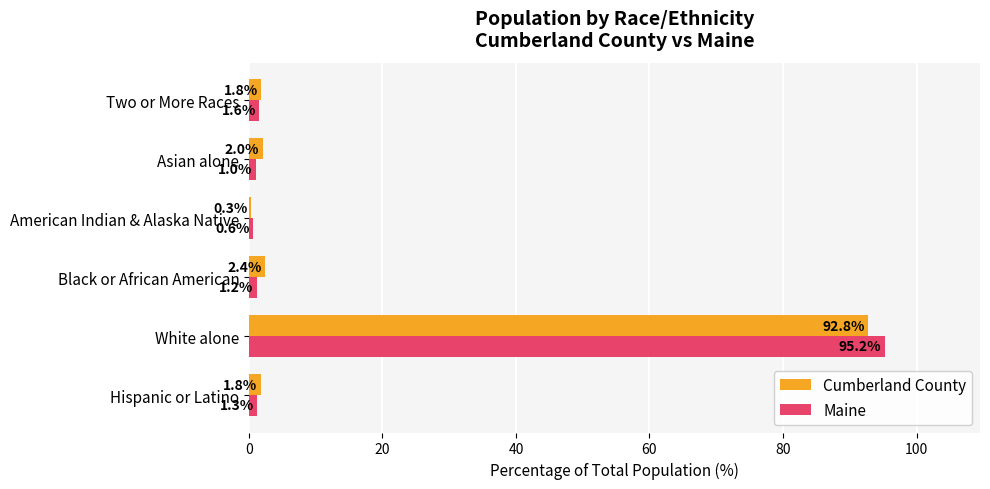

True or false: Cumberland County has a value of 42.2 at White alone.

False